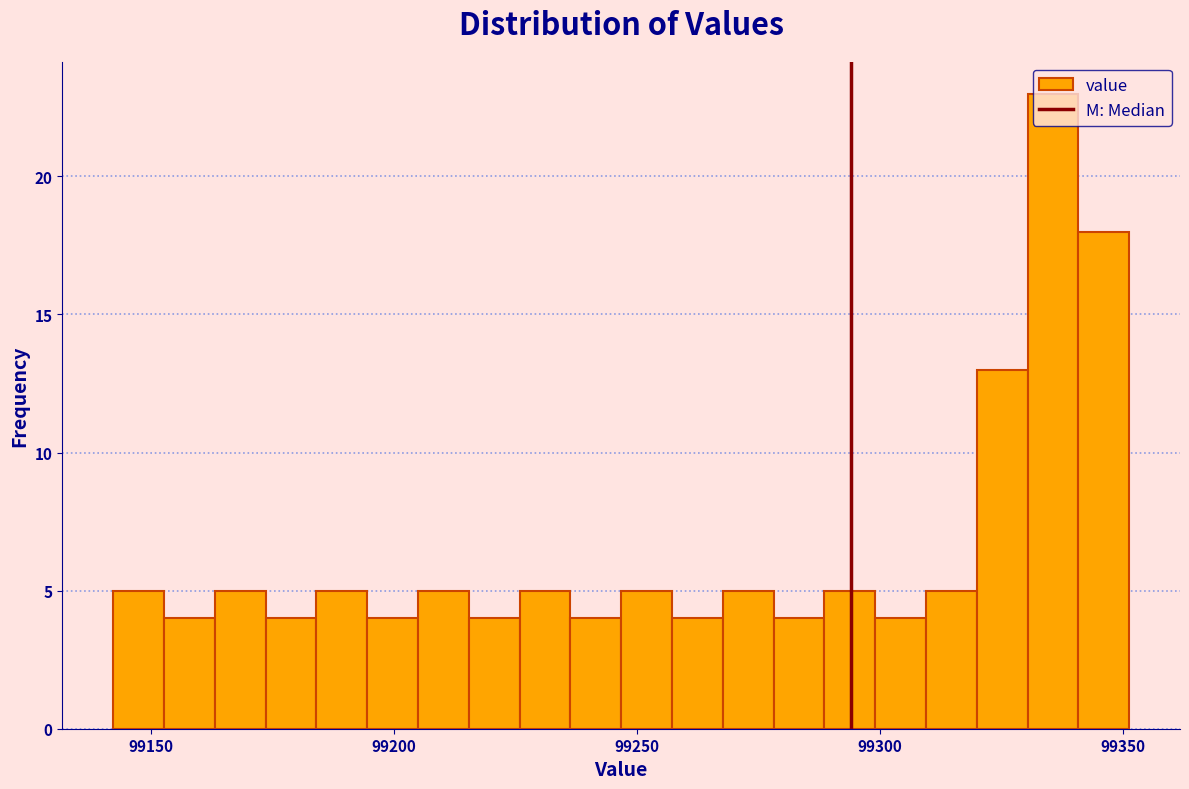

Around what value on the x-axis is the tallest bar? Give the approximate position of its centre, as read against the axis.

99335